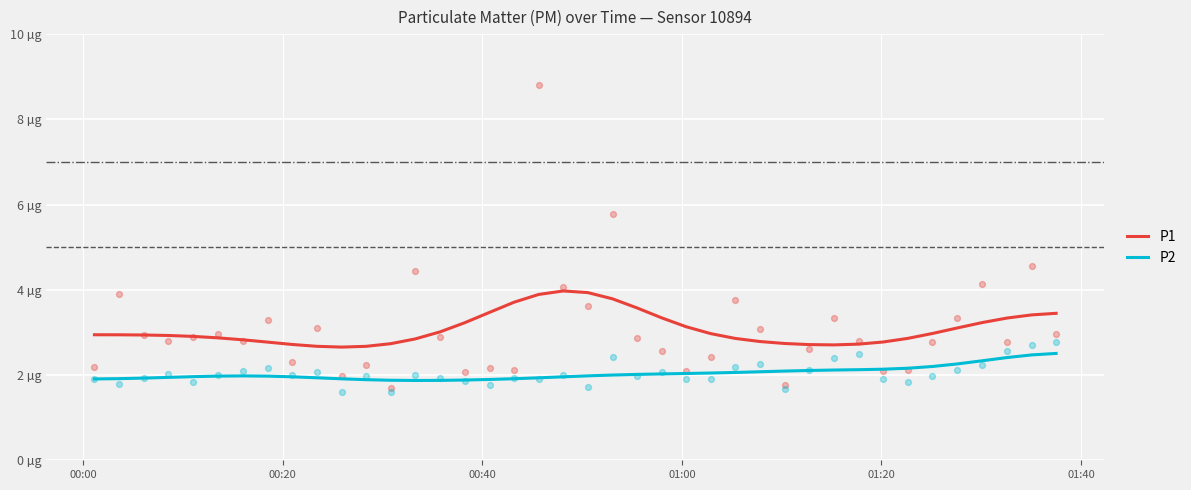

Which series has the largest total across all categories?

P1